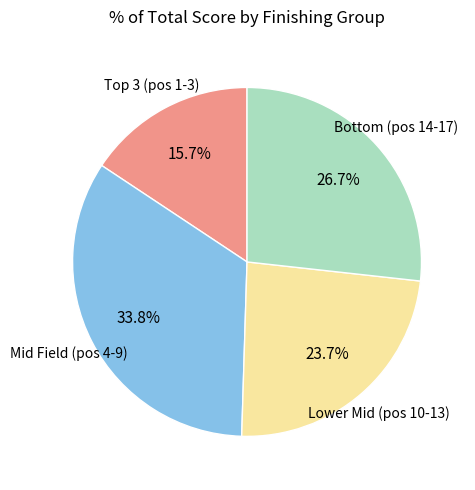

Is there any slice that represents more than half of the pie?

No